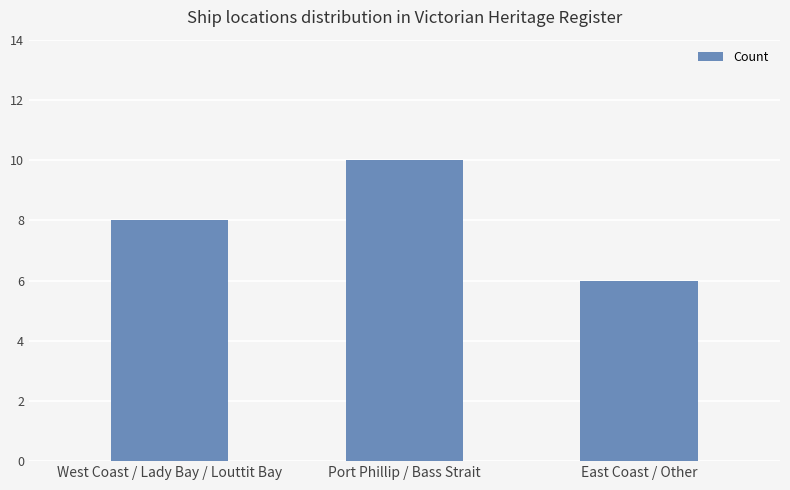

What is the value of the 2nd bar from the left?

10